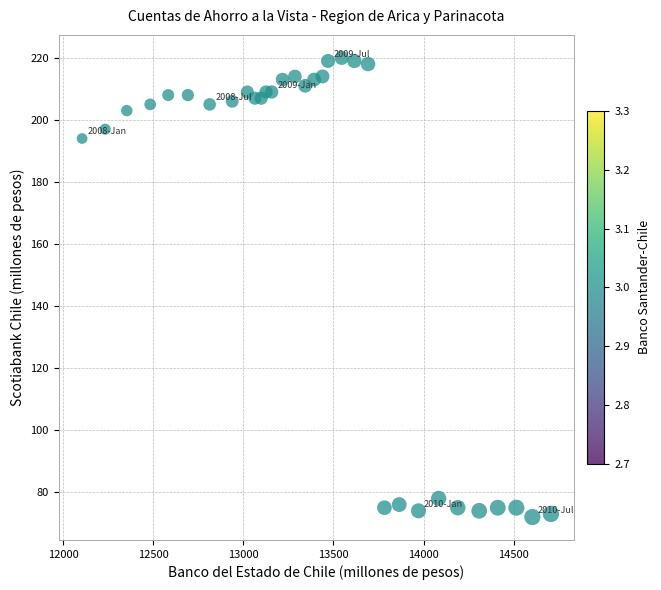

What is the range of X values (max minus min)?

2602